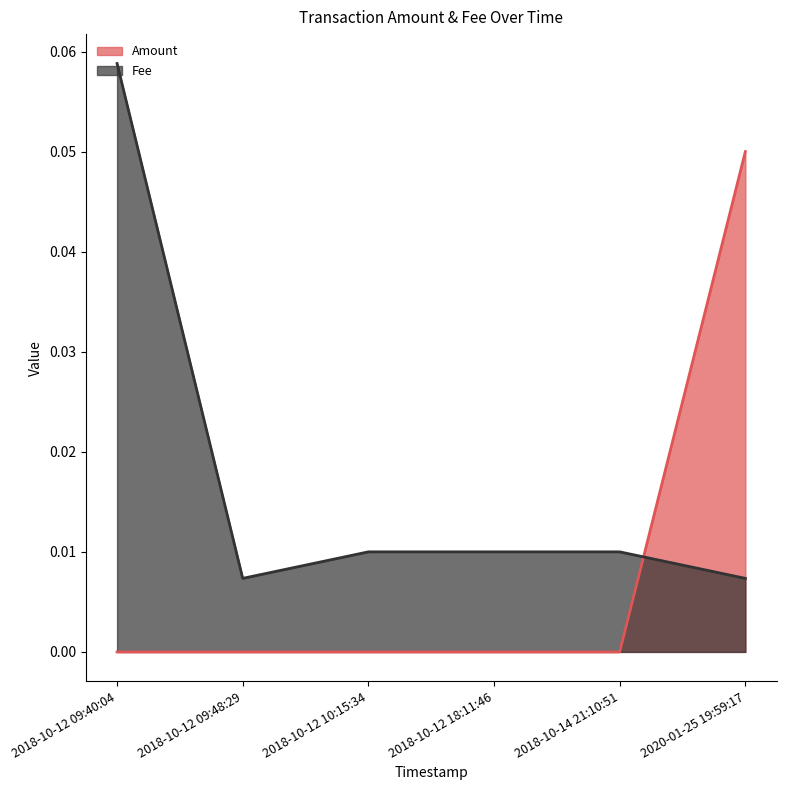

At how many categories does at least one series exceed 0?

6